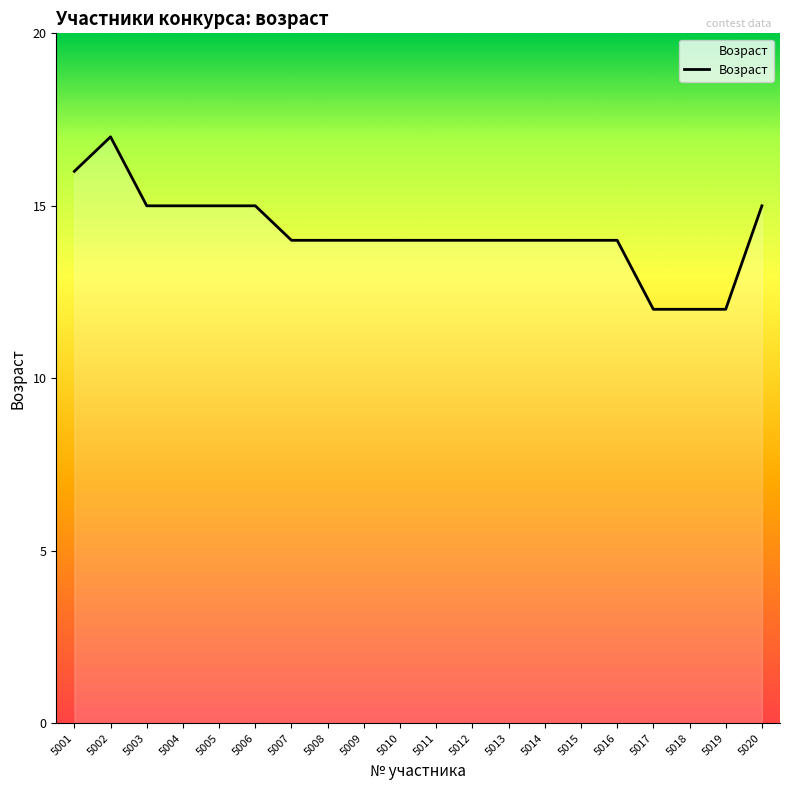

Reading left to right, list all the values displayed in this chart.

16	17	15	15	15	15	14	14	14	14	14	14	14	14	14	14	12	12	12	15